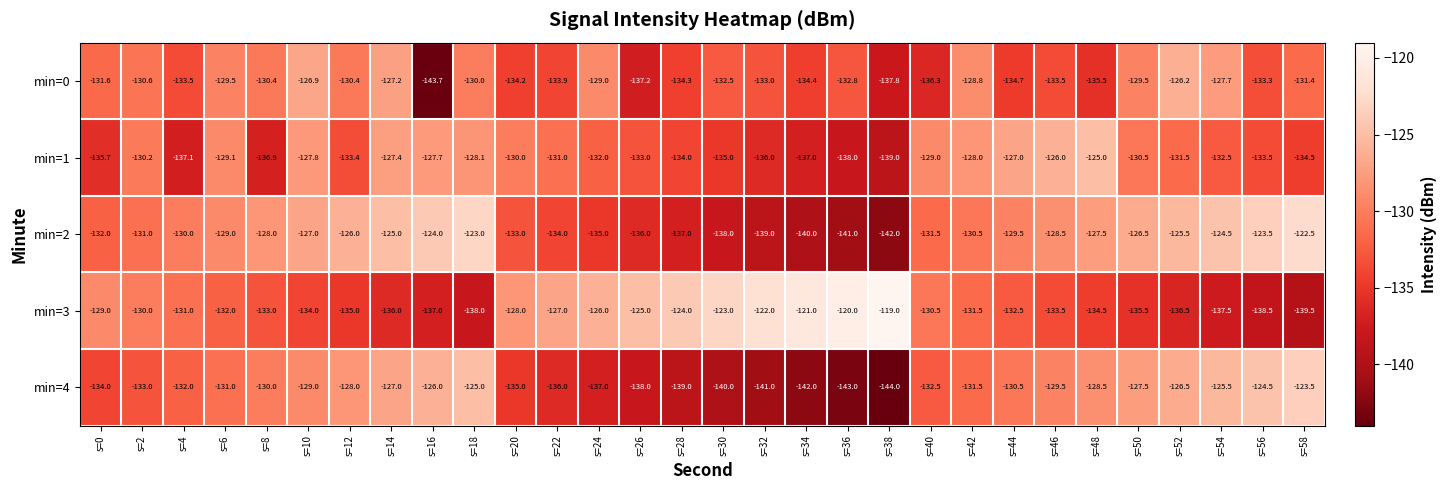

Which label corresponds to the smallest value in the chart?

s=38